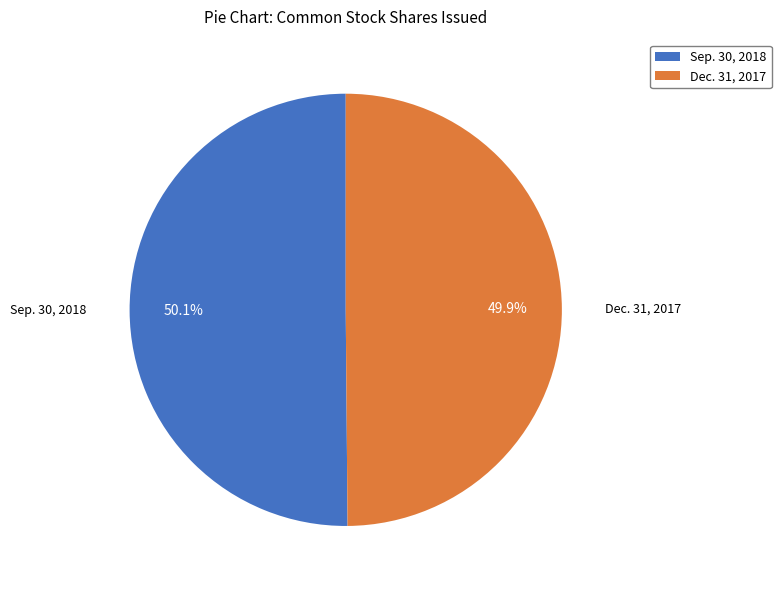

What is the ratio of the value at Sep. 30, 2018 to the value at Dec. 31, 2017?

1.0